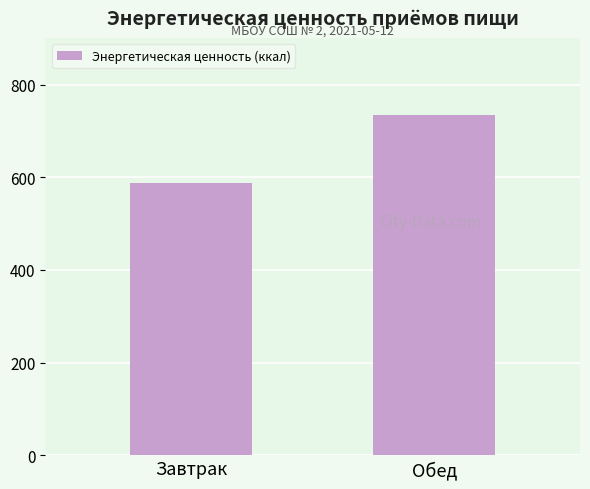

Reading right to left, extract all data points from this chart.

Обед=735.0	Завтрак=587.7